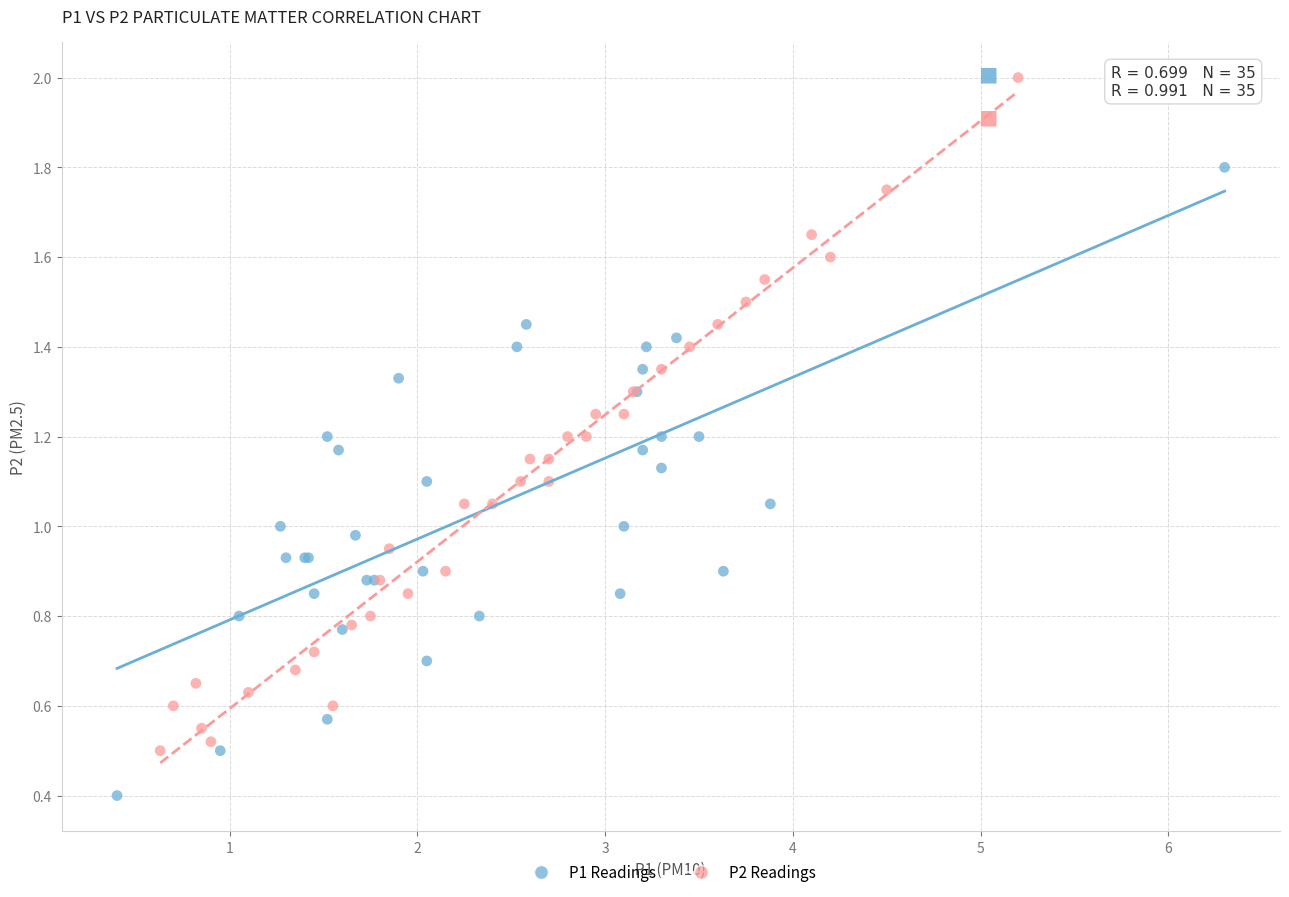

Which series reaches the maximum Y coordinate?

P2 Readings